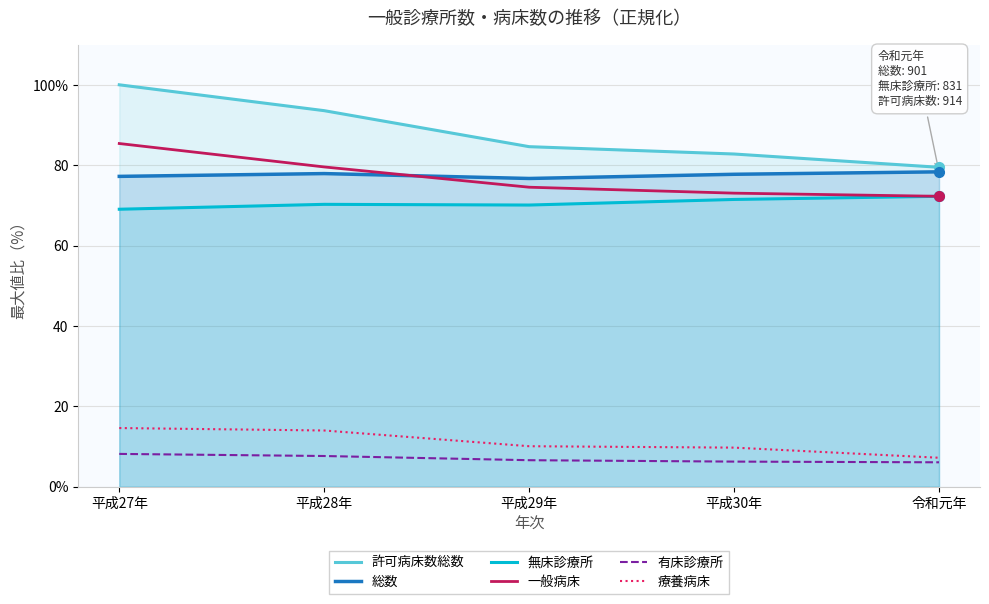

What is the label of the 3rd point from the left?

平成29年